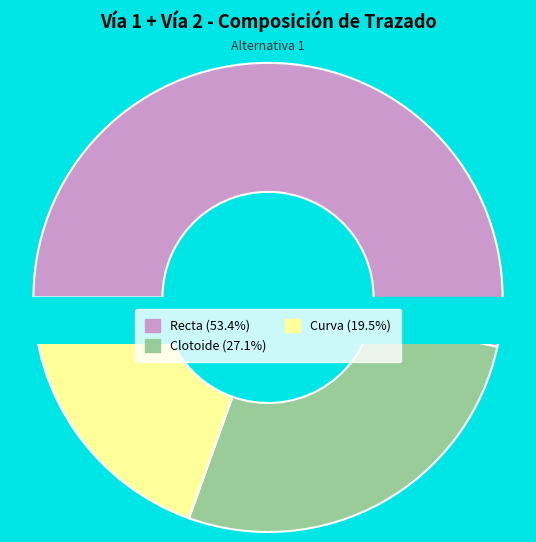

What is the total percentage of Clotoide and Curva?

46.6%